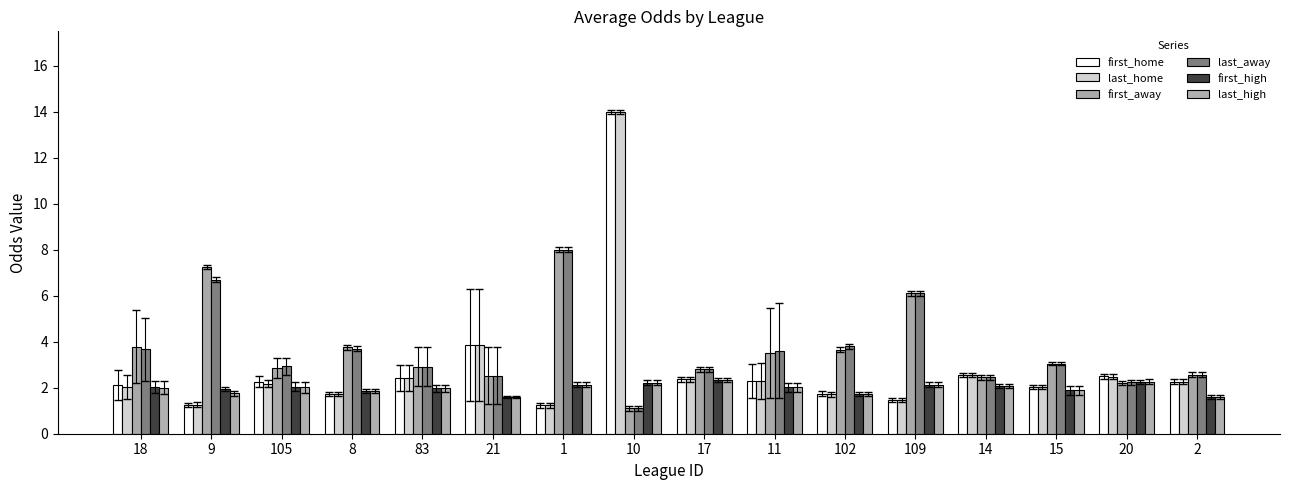

What is the value of the first_high bar at the 14th from the left?

1.9